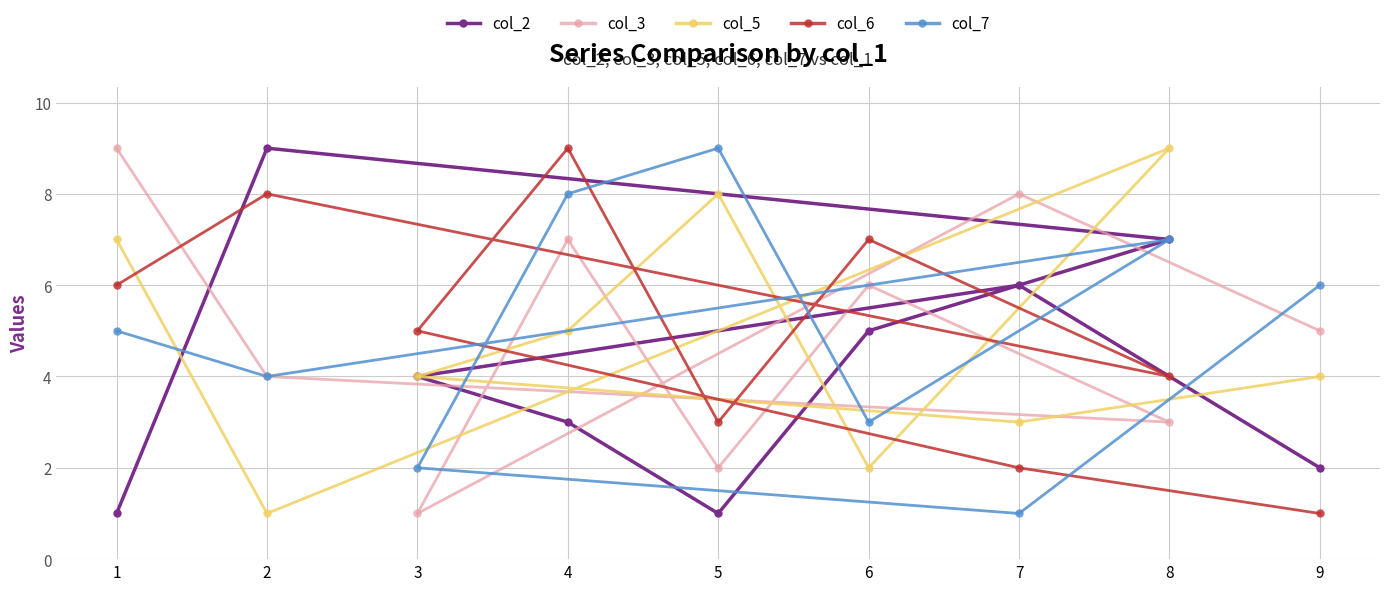

Which series has the widest spread of values?

col_2